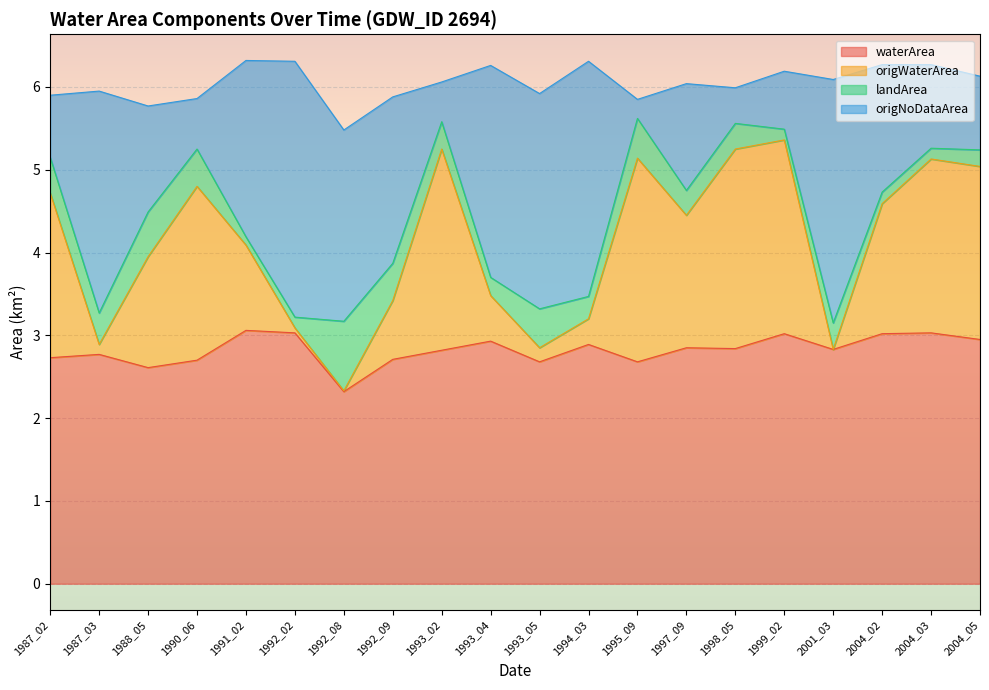

The waterArea series shows 2.9 at 1997_09. True or false?

True